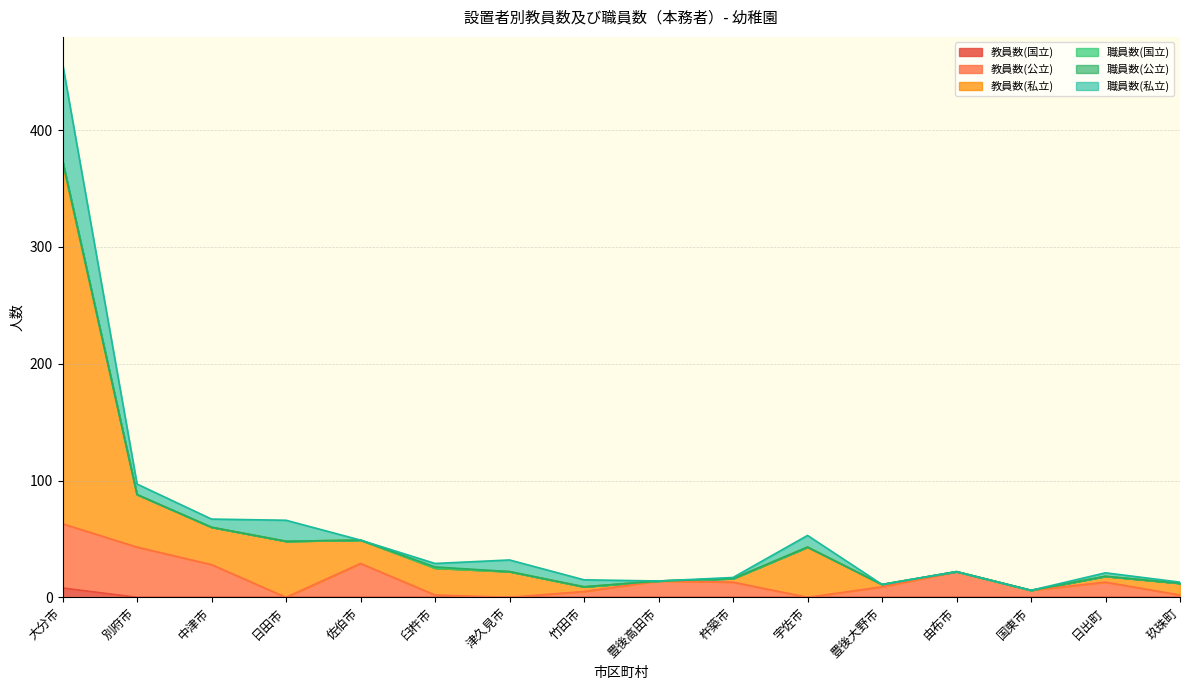

What is the total value across all series at 豊後高田市?

14